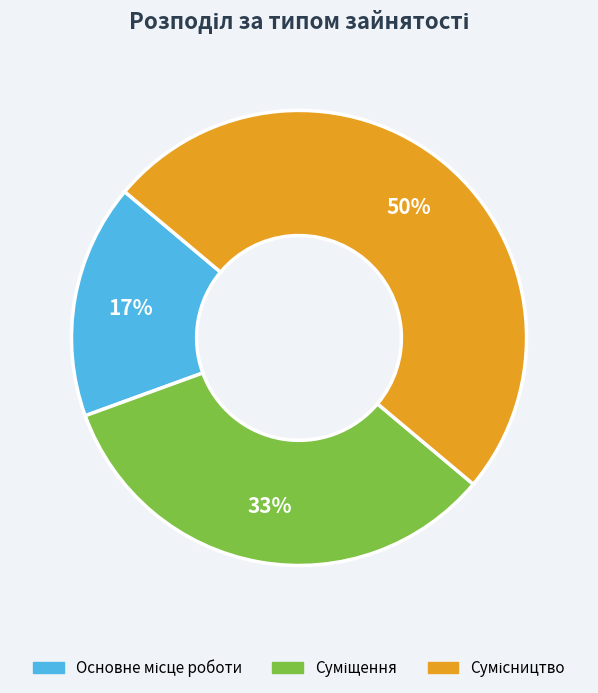

What percentage do Суміщення and Основне місце роботи together represent?

50.0%